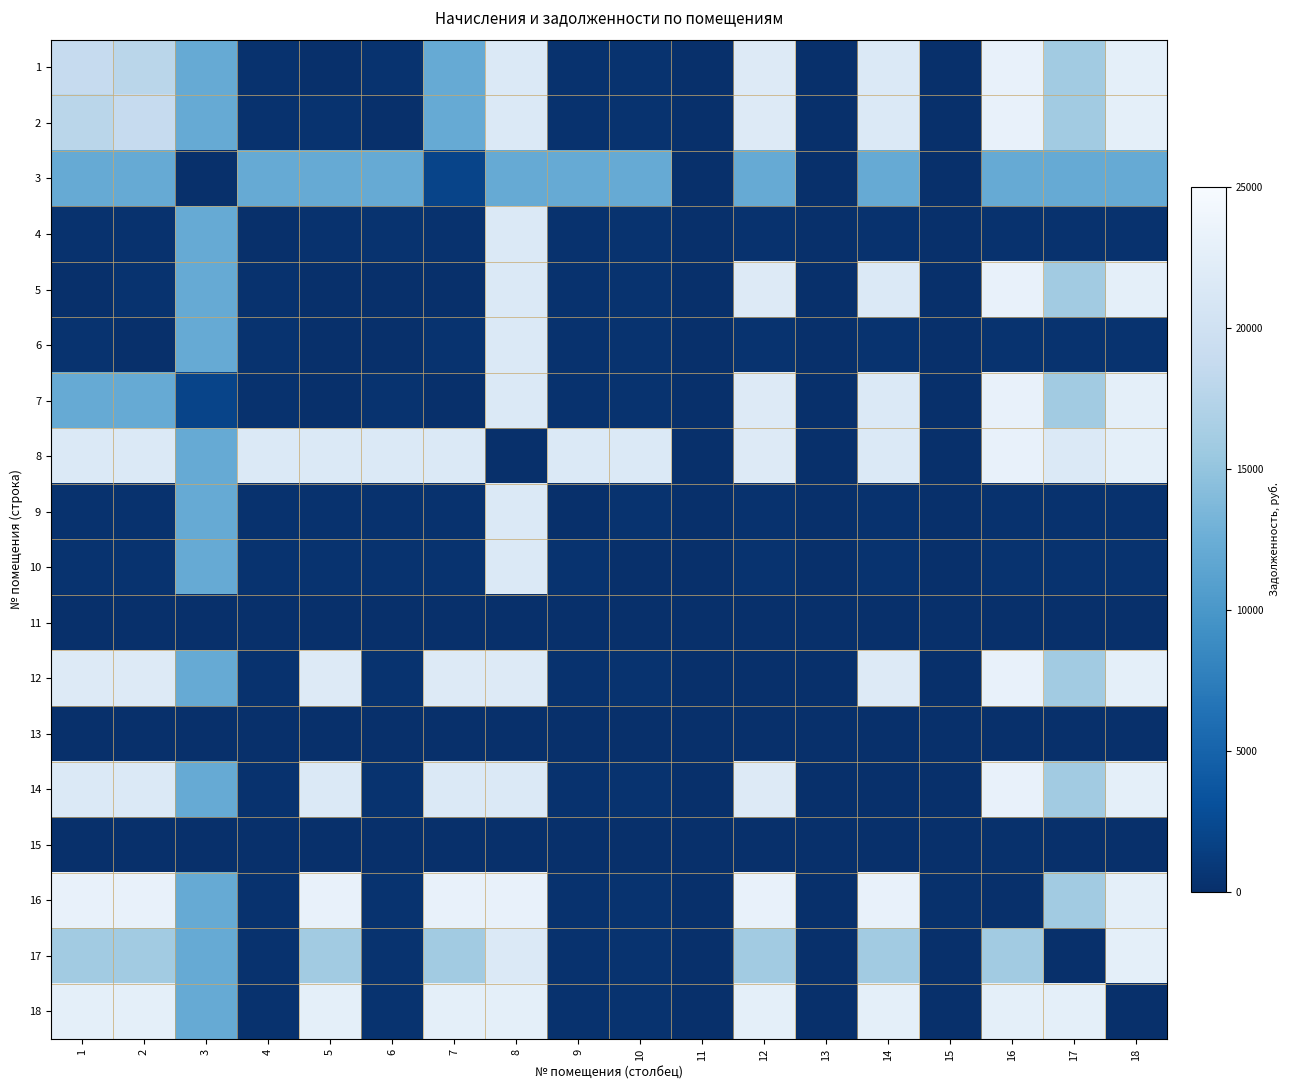

Reading left to right, list all the values displayed in this chart.

1: 1=18786.0	2=17816.9	3=12132.6	4=291.5	5=0.0	6=309.0	7=12114.9	8=21525.6	9=256.2	10=307.4	11=0.0	12=21836.3	13=0.0	14=21581.4	15=0.0	16=23169.4	17=15980.9	18=22717.5
2: 1=17816.9	2=18786.0	3=12132.6	4=291.5	5=309.0	6=0.0	7=12114.9	8=21525.6	9=256.2	10=307.4	11=0.0	12=21836.3	13=0.0	14=21581.4	15=0.0	16=23169.4	17=15980.9	18=22717.5
3: 1=12132.6	2=12132.6	3=0.0	4=12132.6	5=12132.6	6=12132.6	7=1971.6	8=12132.6	9=12132.6	10=12132.6	11=0.0	12=12132.6	13=0.0	14=12132.6	15=0.0	16=12132.6	17=12132.6	18=12132.6
4: 1=291.5	2=291.5	3=12132.6	4=0.0	5=291.5	6=309.0	7=291.5	8=21525.6	9=256.2	10=307.4	11=0.0	12=291.5	13=0.0	14=291.5	15=0.0	16=291.5	17=291.5	18=291.5
5: 1=0.0	2=309.0	3=12132.6	4=291.5	5=0.0	6=0.0	7=0.0	8=21525.6	9=256.2	10=307.4	11=0.0	12=21836.3	13=0.0	14=21581.4	15=0.0	16=23169.4	17=15980.9	18=22717.5
6: 1=309.0	2=0.0	3=12132.6	4=309.0	5=0.0	6=0.0	7=309.0	8=21525.6	9=256.2	10=307.4	11=0.0	12=309.0	13=0.0	14=309.0	15=0.0	16=309.0	17=309.0	18=309.0
7: 1=12114.9	2=12114.9	3=1971.6	4=291.5	5=0.0	6=309.0	7=0.0	8=21525.6	9=256.2	10=307.4	11=0.0	12=21836.3	13=0.0	14=21581.4	15=0.0	16=23169.4	17=15980.9	18=22717.5
8: 1=21525.6	2=21525.6	3=12132.6	4=21525.6	5=21525.6	6=21525.6	7=21525.6	8=0.0	9=21525.6	10=21525.6	11=0.0	12=21836.3	13=0.0	14=21581.4	15=0.0	16=23169.4	17=21525.6	18=22717.5
9: 1=256.2	2=256.2	3=12132.6	4=256.2	5=256.2	6=256.2	7=256.2	8=21525.6	9=0.0	10=307.4	11=0.0	12=256.2	13=0.0	14=256.2	15=0.0	16=256.2	17=256.2	18=256.2
10: 1=307.4	2=307.4	3=12132.6	4=307.4	5=307.4	6=307.4	7=307.4	8=21525.6	9=307.4	10=0.0	11=0.0	12=307.4	13=0.0	14=307.4	15=0.0	16=307.4	17=307.4	18=307.4
11: 1=0.0	2=0.0	3=0.0	4=0.0	5=0.0	6=0.0	7=0.0	8=0.0	9=0.0	10=0.0	11=0.0	12=0.0	13=0.0	14=0.0	15=0.0	16=0.0	17=0.0	18=0.0
12: 1=21836.3	2=21836.3	3=12132.6	4=291.5	5=21836.3	6=309.0	7=21836.3	8=21836.3	9=256.2	10=307.4	11=0.0	12=0.0	13=0.0	14=21836.3	15=0.0	16=23169.4	17=15980.9	18=22717.5
13: 1=0.0	2=0.0	3=0.0	4=0.0	5=0.0	6=0.0	7=0.0	8=0.0	9=0.0	10=0.0	11=0.0	12=0.0	13=0.0	14=0.0	15=0.0	16=0.0	17=0.0	18=0.0
14: 1=21581.4	2=21581.4	3=12132.6	4=291.5	5=21581.4	6=309.0	7=21581.4	8=21581.4	9=256.2	10=307.4	11=0.0	12=21836.3	13=0.0	14=0.0	15=0.0	16=23169.4	17=15980.9	18=22717.5
15: 1=0.0	2=0.0	3=0.0	4=0.0	5=0.0	6=0.0	7=0.0	8=0.0	9=0.0	10=0.0	11=0.0	12=0.0	13=0.0	14=0.0	15=0.0	16=160.6	17=0.0	18=0.0
16: 1=23169.4	2=23169.4	3=12132.6	4=291.5	5=23169.4	6=309.0	7=23169.4	8=23169.4	9=256.2	10=307.4	11=0.0	12=23169.4	13=0.0	14=23169.4	15=160.6	16=0.0	17=15980.9	18=22717.5
17: 1=15980.9	2=15980.9	3=12132.6	4=291.5	5=15980.9	6=309.0	7=15980.9	8=21525.6	9=256.2	10=307.4	11=0.0	12=15980.9	13=0.0	14=15980.9	15=0.0	16=15980.9	17=0.0	18=22717.5
18: 1=22717.5	2=22717.5	3=12132.6	4=291.5	5=22717.5	6=309.0	7=22717.5	8=22717.5	9=256.2	10=307.4	11=0.0	12=22717.5	13=0.0	14=22717.5	15=0.0	16=22717.5	17=22717.5	18=0.0